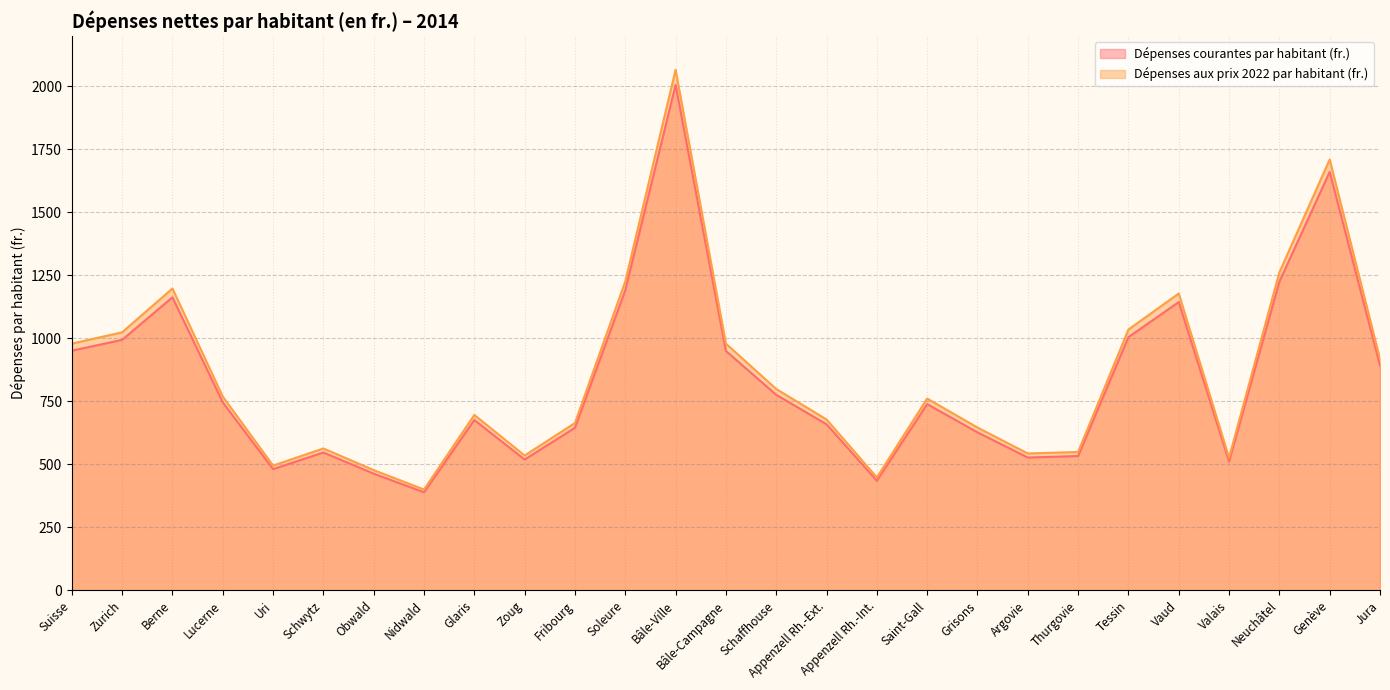

Reading right to left, transcribe all the data shown in this chart.

Dépenses courantes par habitant (fr.): Jura=892	Genève=1661	Neuchâtel=1225	Valais=511	Vaud=1144	Tessin=1005	Thurgovie=533	Argovie=527	Grisons=627	Saint-Gall=739	Appenzell Rh.-Int.=435	Appenzell Rh.-Ext.=659	Schaffhouse=776	Bâle-Campagne=950	Bâle-Ville=2006	Soleure=1191	Fribourg=645	Zoug=519	Glaris=676	Nidwald=389	Obwald=463	Schwytz=547	Uri=481	Lucerne=746	Berne=1163	Zurich=994	Suisse=951
Dépenses aux prix 2022 par habitant (fr.): Jura=918	Genève=1710	Neuchâtel=1262	Valais=526	Vaud=1178	Tessin=1035	Thurgovie=549	Argovie=543	Grisons=646	Saint-Gall=761	Appenzell Rh.-Int.=448	Appenzell Rh.-Ext.=678	Schaffhouse=799	Bâle-Campagne=979	Bâle-Ville=2066	Soleure=1226	Fribourg=664	Zoug=535	Glaris=696	Nidwald=400	Obwald=477	Schwytz=563	Uri=495	Lucerne=769	Berne=1198	Zurich=1024	Suisse=979